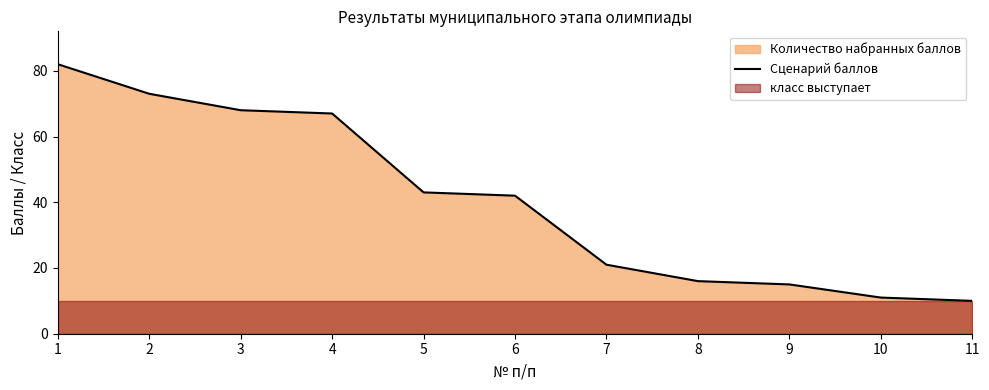

What is the value of the 8th point from the left?

16